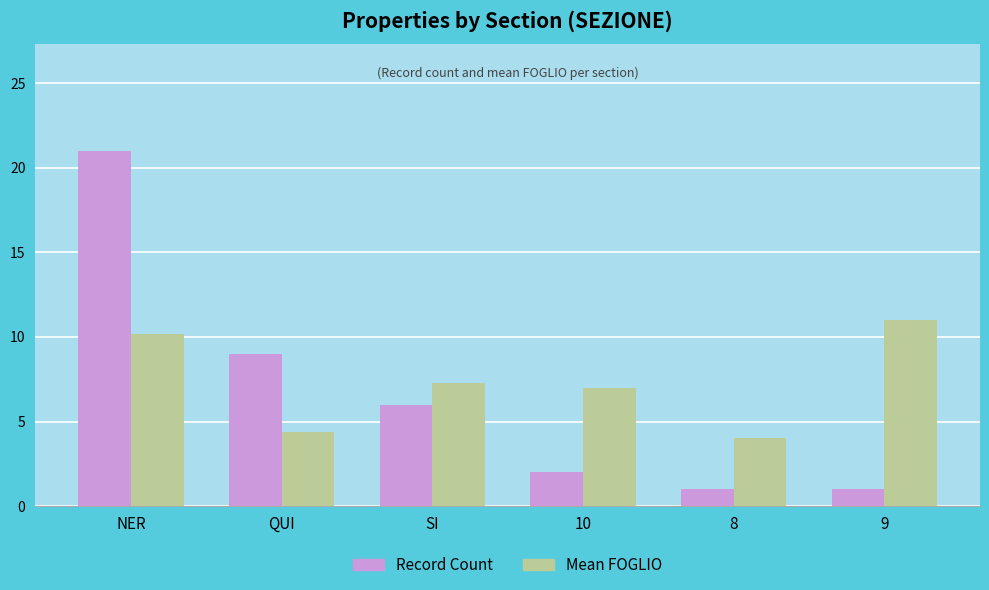

Count the number of data series in this chart.

2